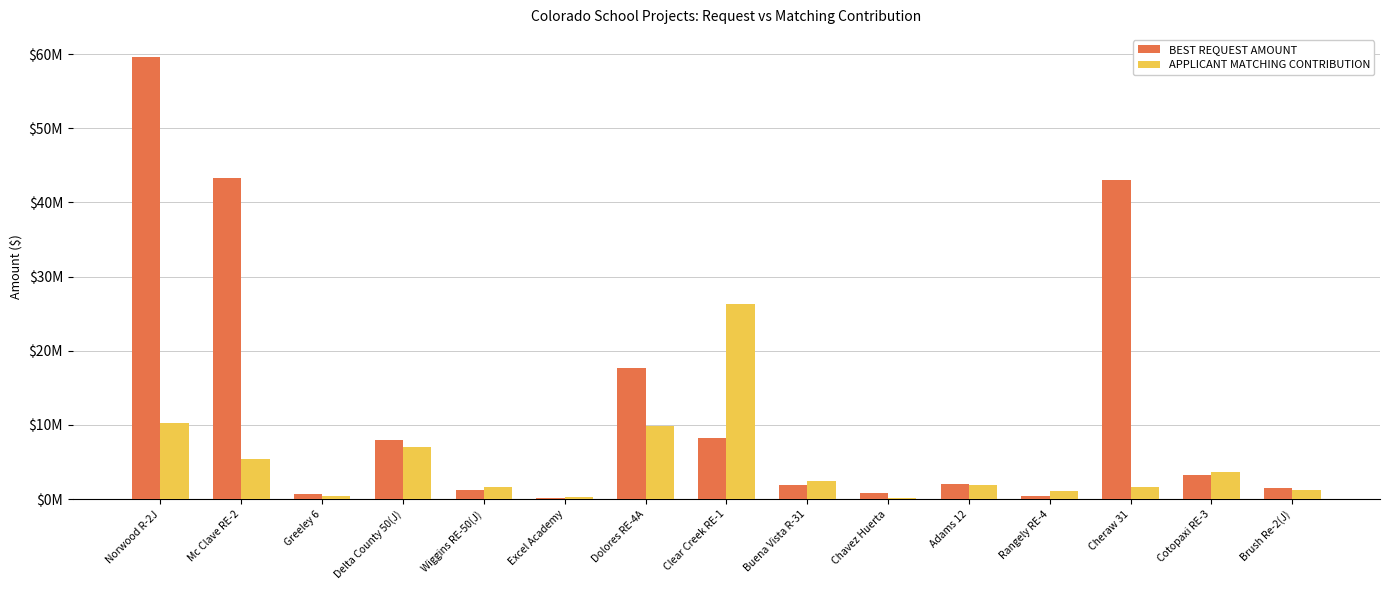

What is the value of the BEST REQUEST AMOUNT bar at the 10th from the left?

892535.6